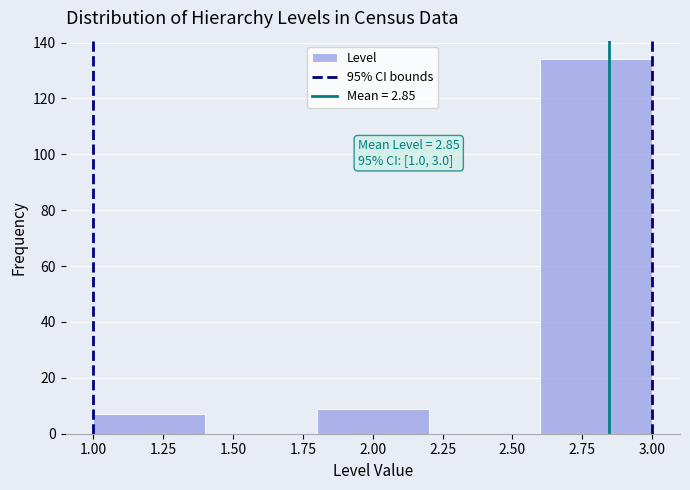

Over which range of the x-axis is the bar tallest?

2.6 to 3.0